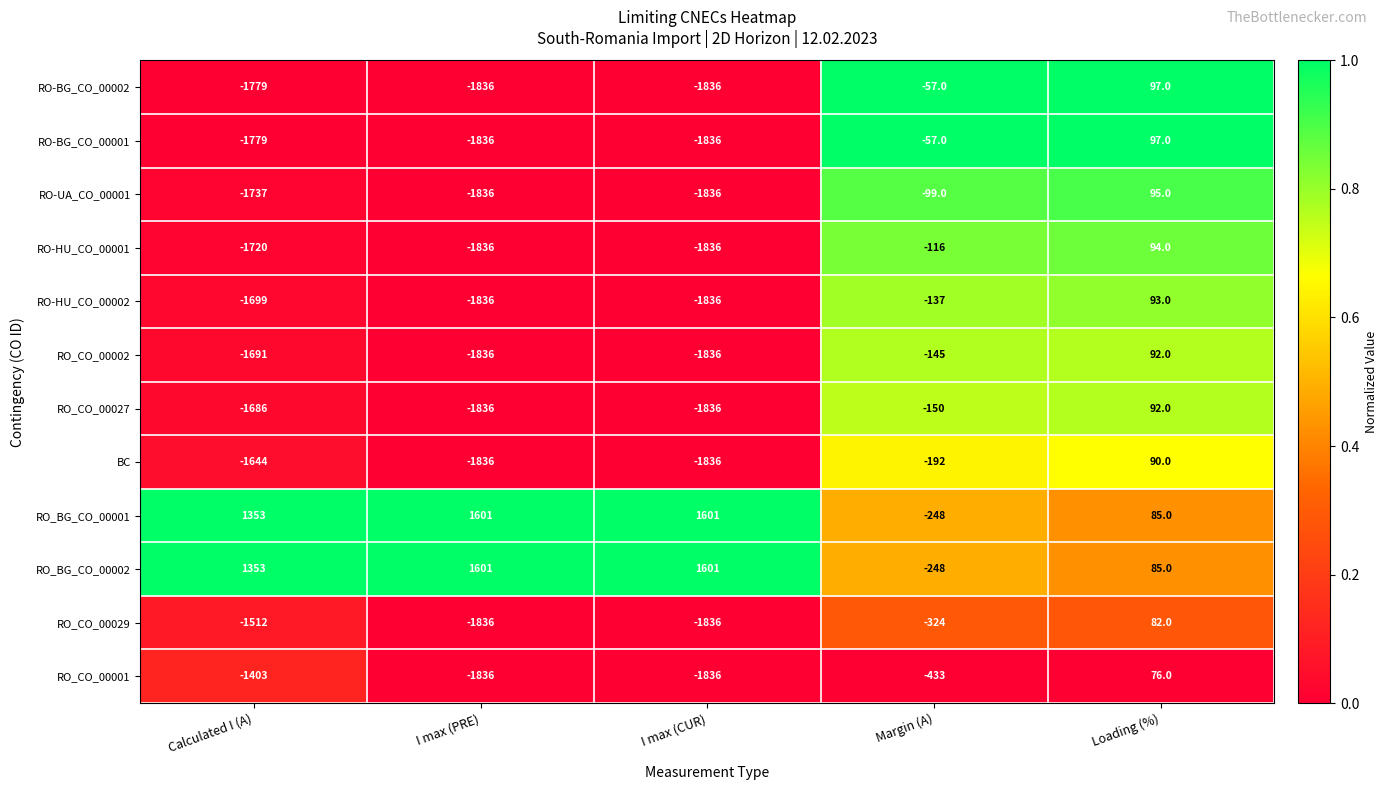

At which category is the sum across all series the highest?

Loading (%)